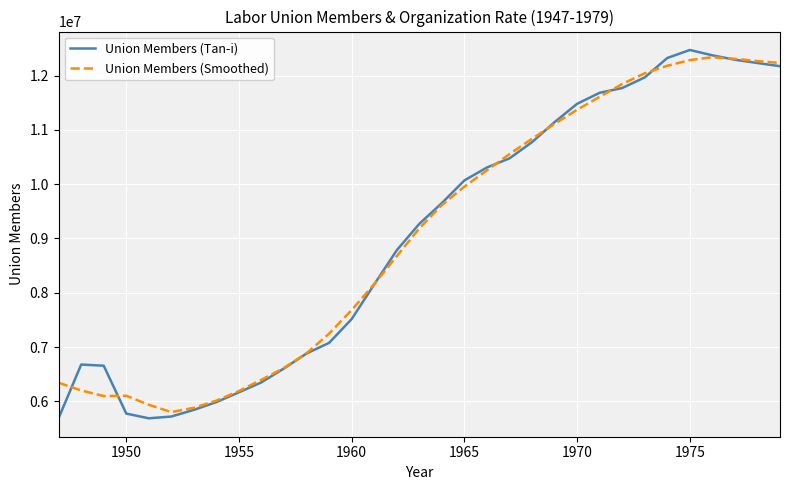

What is the maximum value for Union Members (Tan-i)?

12472974.0